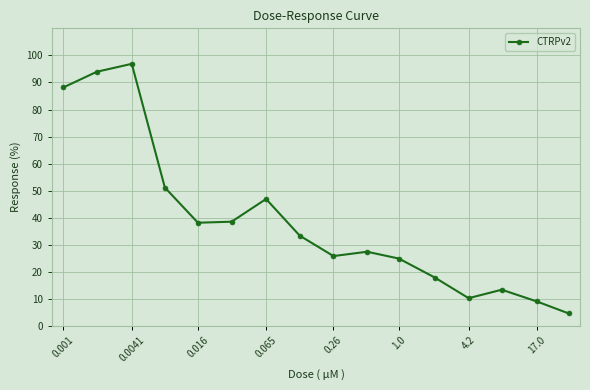

What is the difference between the maximum and minimum values?

92.2